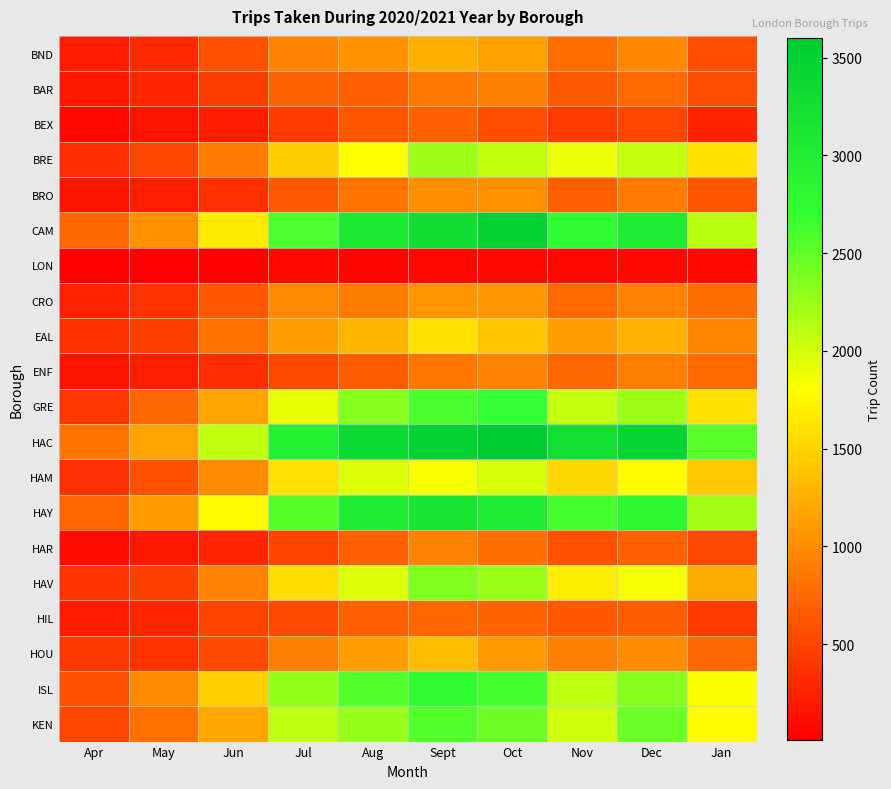

Reading left to right, extract all data points from this chart.

BND: Apr=217	May=316	Jun=573	Jul=935	Aug=1051	Sept=1256	Oct=1152	Nov=778	Dec=966	Jan=559
BAR: Apr=188	May=278	Jun=438	Jul=716	Aug=702	Sept=874	Oct=919	Nov=646	Dec=760	Jan=564
BEX: Apr=68	May=138	Jun=217	Jul=418	Aug=614	Sept=685	Oct=570	Nov=427	Dec=509	Jan=275
BRE: Apr=343	May=506	Jun=891	Jul=1448	Aug=1816	Sept=2235	Oct=2083	Nov=1877	Dec=2071	Jan=1610
BRO: Apr=157	May=233	Jun=353	Jul=649	Aug=830	Sept=1008	Oct=1021	Nov=697	Dec=885	Jan=621
CAM: Apr=746	May=1025	Jun=1665	Jul=2585	Aug=3081	Sept=3287	Oct=3487	Nov=2753	Dec=3051	Jan=2107
LON: Apr=10	May=19	Jun=26	Jul=72	Aug=60	Sept=77	Oct=83	Nov=72	Dec=81	Jan=82
CRO: Apr=261	May=376	Jun=634	Jul=981	Aug=896	Sept=1068	Oct=1078	Nov=757	Dec=932	Jan=783
EAL: Apr=361	May=485	Jun=798	Jul=1131	Aug=1303	Sept=1606	Oct=1411	Nov=1122	Dec=1287	Jan=963
ENF: Apr=159	May=226	Jun=333	Jul=520	Aug=663	Sept=849	Oct=940	Nov=743	Dec=915	Jan=765
GRE: Apr=399	May=746	Jun=1162	Jul=1896	Aug=2327	Sept=2602	Oct=2705	Nov=2066	Dec=2236	Jan=1596
HAC: Apr=835	May=1161	Jun=2087	Jul=2948	Aug=3351	Sept=3496	Oct=3603	Nov=3256	Dec=3447	Jan=2524
HAM: Apr=348	May=597	Jun=993	Jul=1595	Aug=1947	Sept=1844	Oct=1982	Nov=1537	Dec=1789	Jan=1422
HAY: Apr=730	May=1113	Jun=1768	Jul=2539	Aug=3028	Sept=3141	Oct=3040	Nov=2613	Dec=2794	Jan=2213
HAR: Apr=111	May=187	Jun=278	Jul=501	Aug=690	Sept=941	Oct=783	Nov=594	Dec=707	Jan=521
HAV: Apr=385	May=482	Jun=950	Jul=1575	Aug=1960	Sept=2356	Oct=2245	Nov=1693	Dec=1854	Jan=1218
HIL: Apr=219	May=282	Jun=501	Jul=521	Aug=711	Sept=739	Oct=714	Nov=641	Dec=679	Jan=425
HOU: Apr=412	May=380	Jun=537	Jul=918	Aug=1121	Sept=1343	Oct=1092	Nov=919	Dec=1004	Jan=745
ISL: Apr=596	May=983	Jun=1478	Jul=2280	Aug=2553	Sept=2757	Oct=2620	Nov=2093	Dec=2337	Jan=1840
KEN: Apr=508	May=805	Jun=1183	Jul=2089	Aug=2269	Sept=2553	Oct=2450	Nov=2005	Dec=2462	Jan=1770